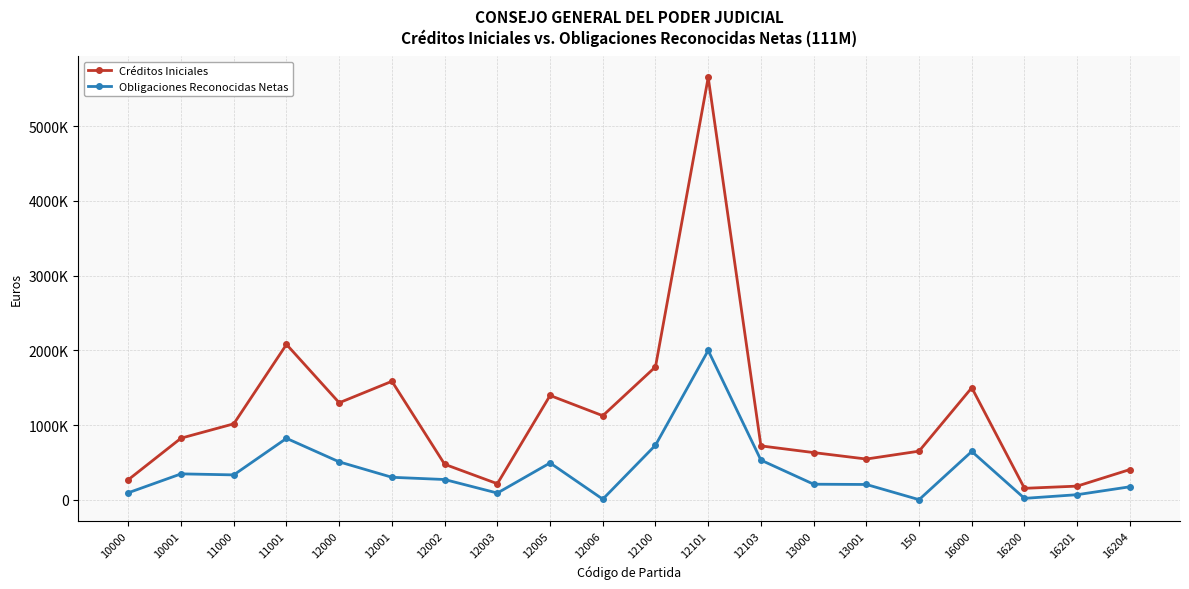

At which category does Créditos Iniciales reach its first local valley?

12000